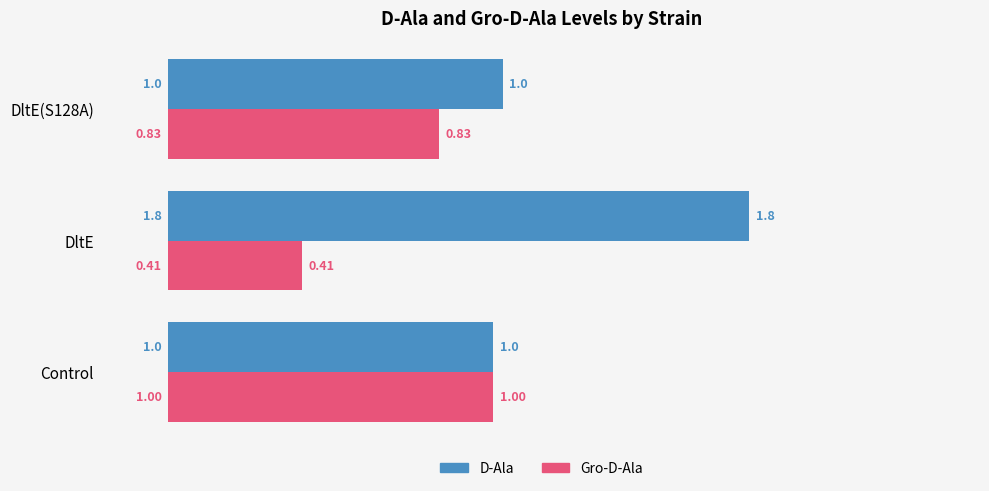

At which category is the sum across all series the highest?

DltE